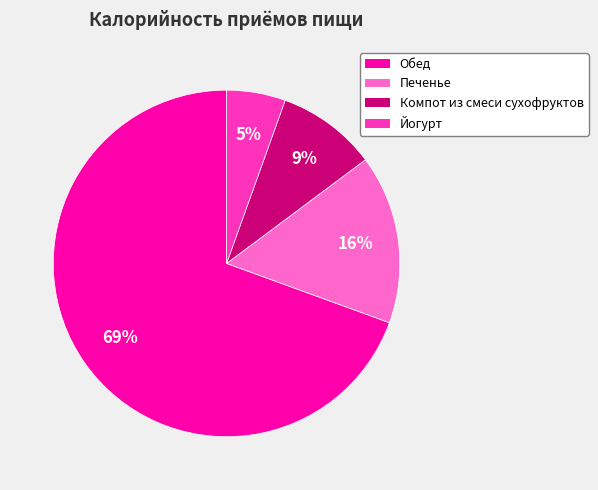

Which category has the smallest portion of the pie?

Йогурт